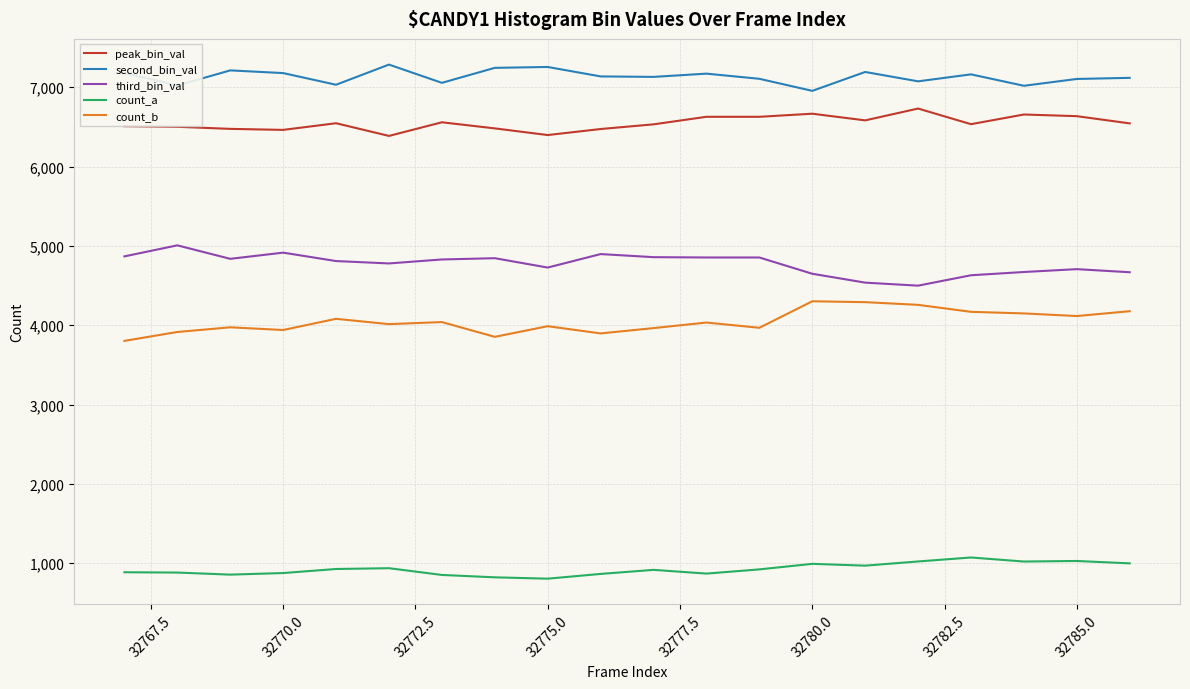

What is the difference between the maximum and minimum values in the peak_bin_val series?

345